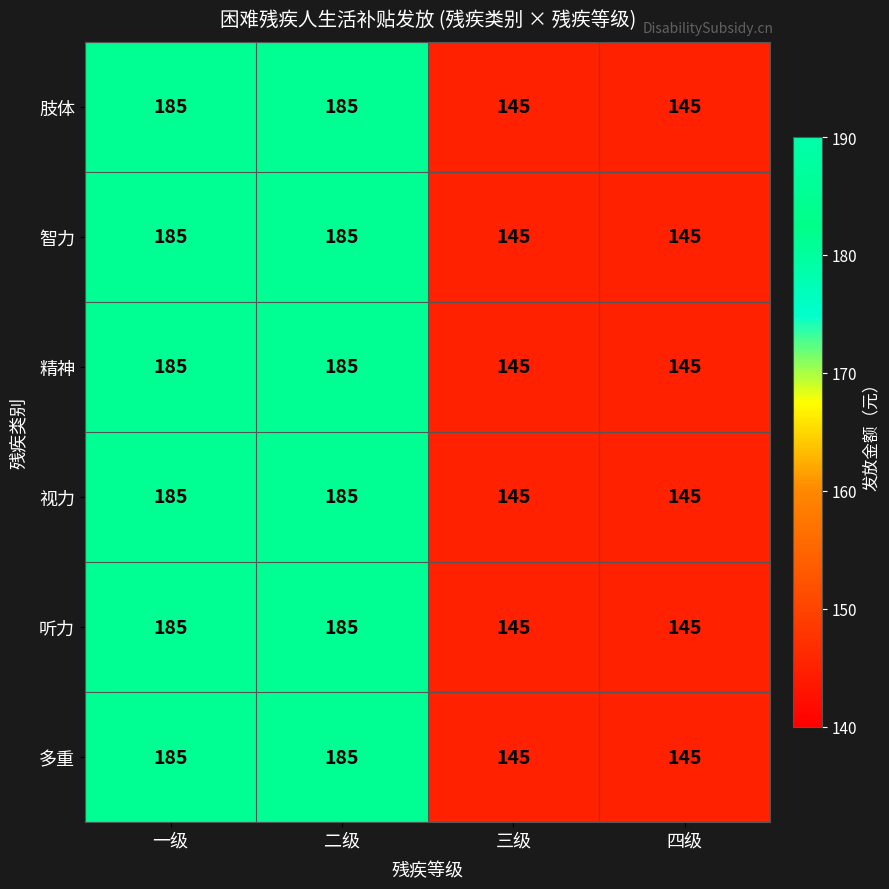

What is the smallest value displayed?

145